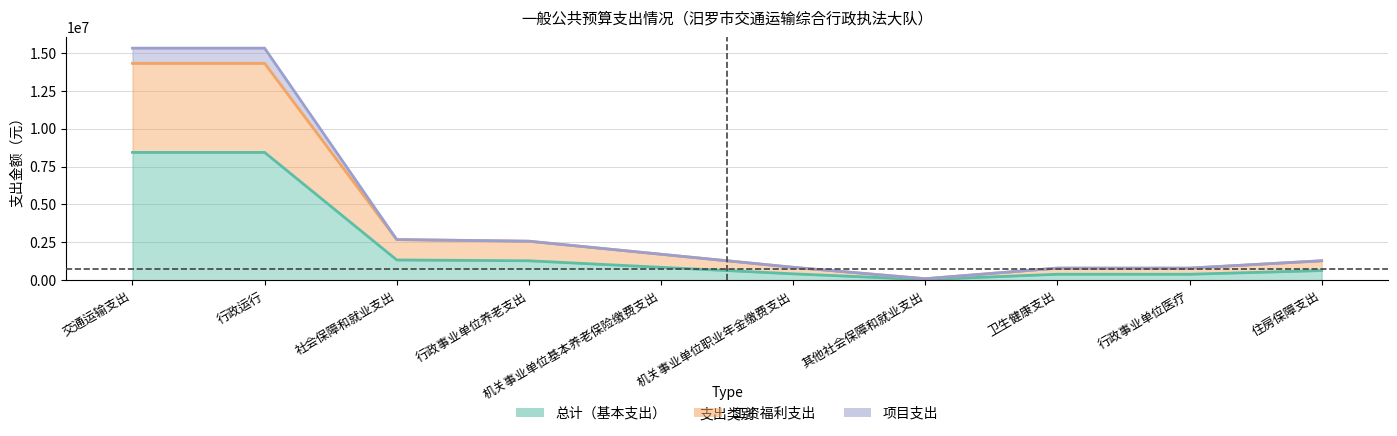

What is the label of the 1st point from the left?

交通运输支出